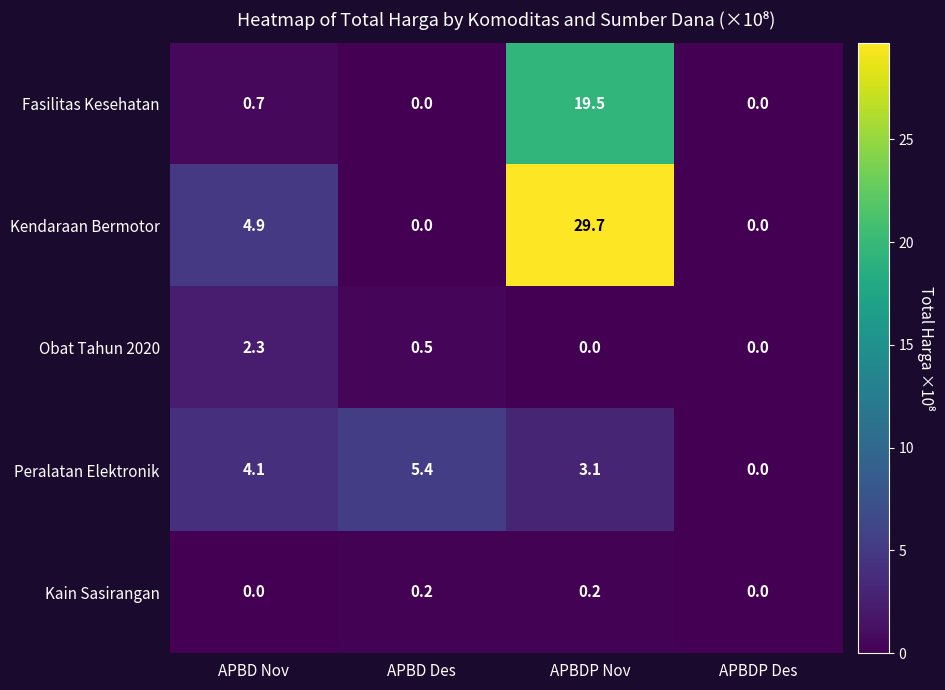

True or false: Peralatan Elektronik has a value of 3.1 at APBDP Nov.

True